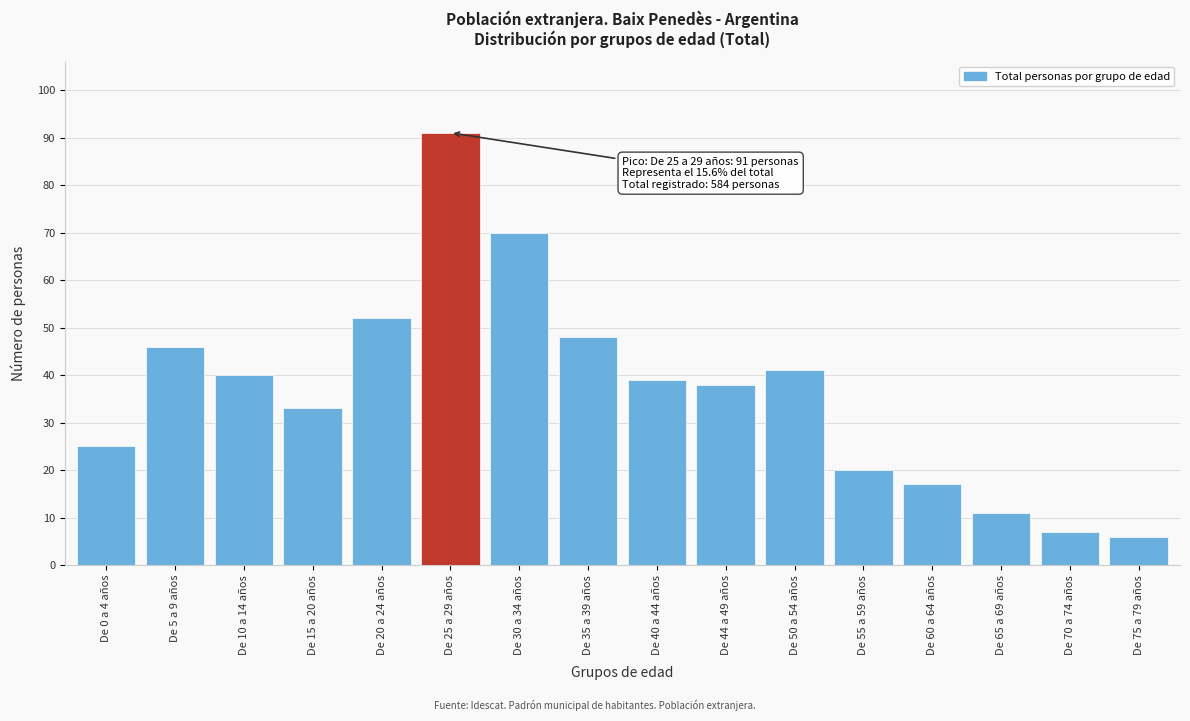

Reading left to right, extract all data points from this chart.

De 0 a 4 años=25	De 5 a 9 años=46	De 10 a 14 años=40	De 15 a 20 años=33	De 20 a 24 años=52	De 25 a 29 años=91	De 30 a 34 años=70	De 35 a 39 años=48	De 40 a 44 años=39	De 44 a 49 años=38	De 50 a 54 años=41	De 55 a 59 años=20	De 60 a 64 años=17	De 65 a 69 años=11	De 70 a 74 años=7	De 75 a 79 años=6